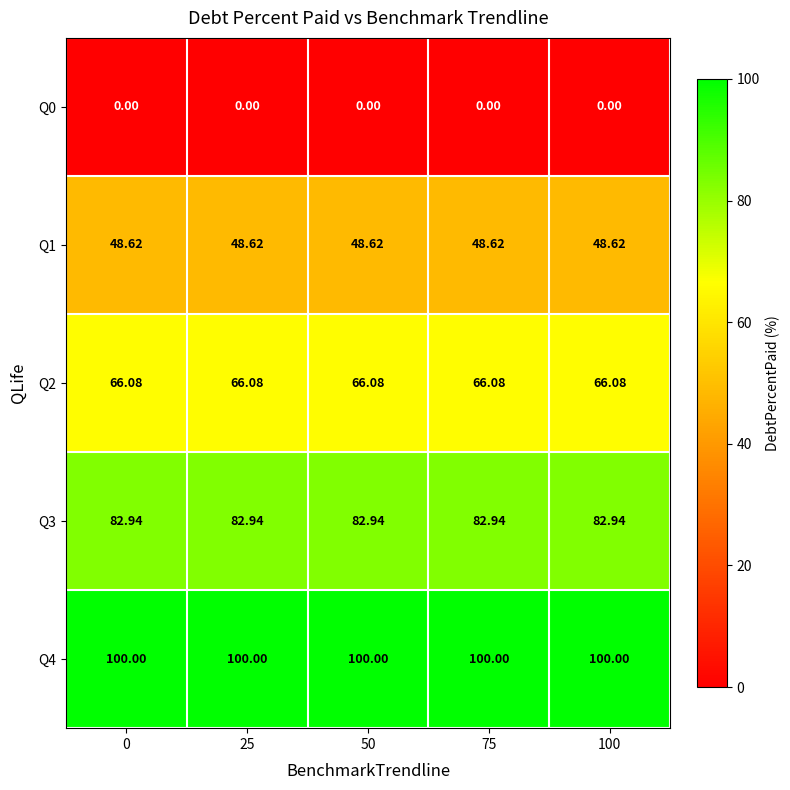

How many series are shown in this chart?

5